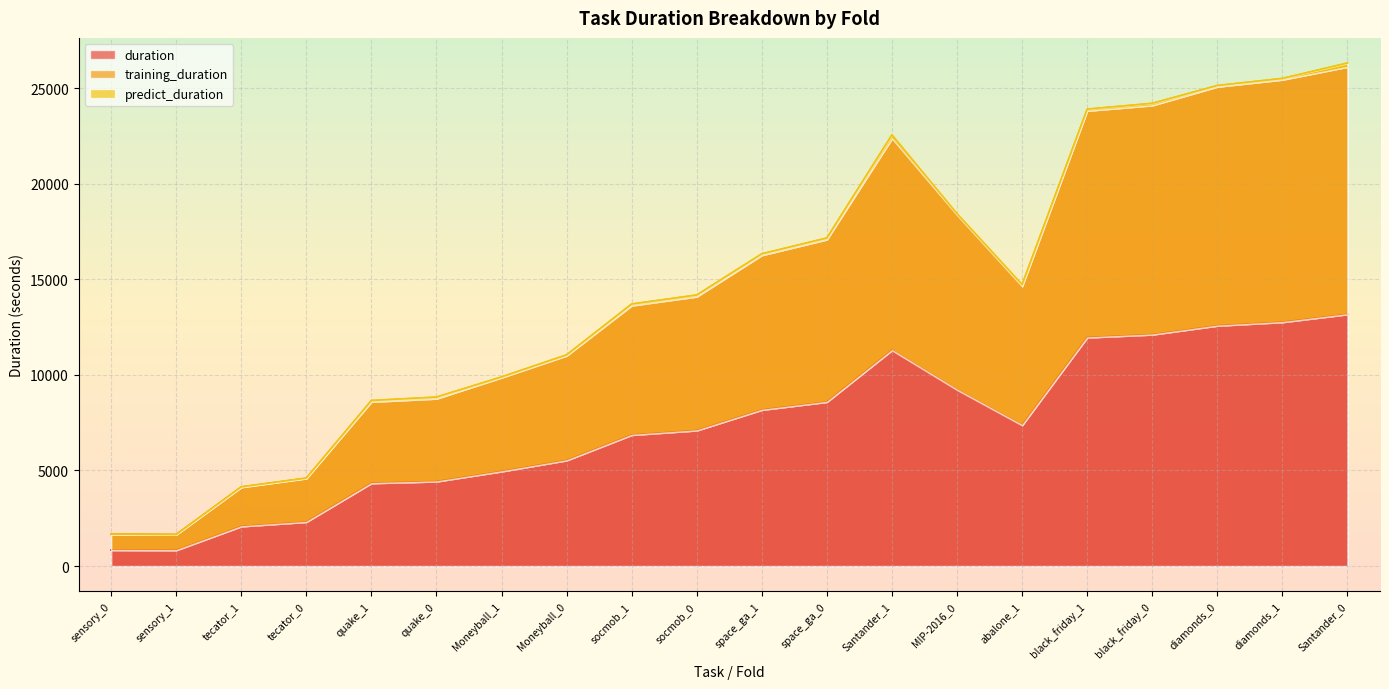

Which series has the largest range (max minus min)?

training_duration